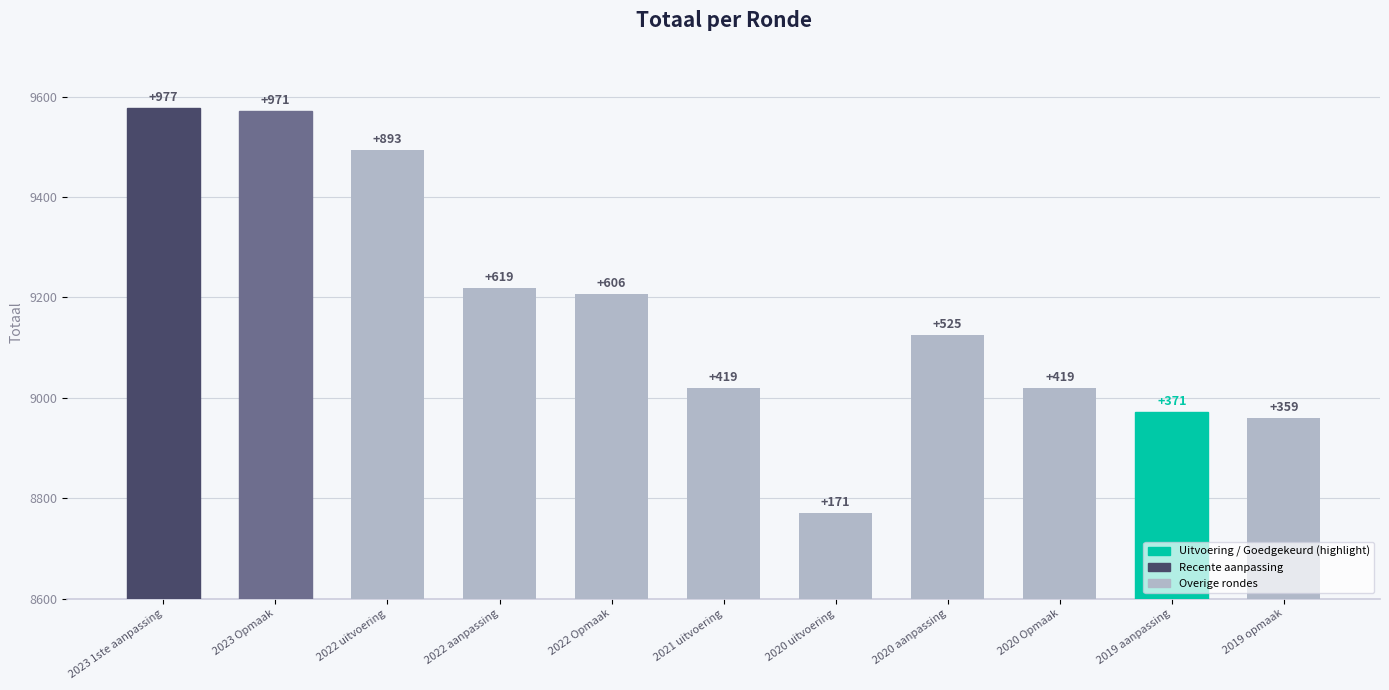

Are the bars horizontal?

No